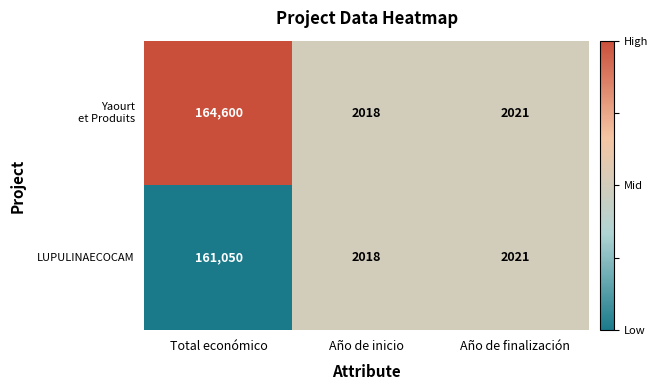

What is the difference between the maximum and minimum values in the LUPULINAECOCAM series?

159032